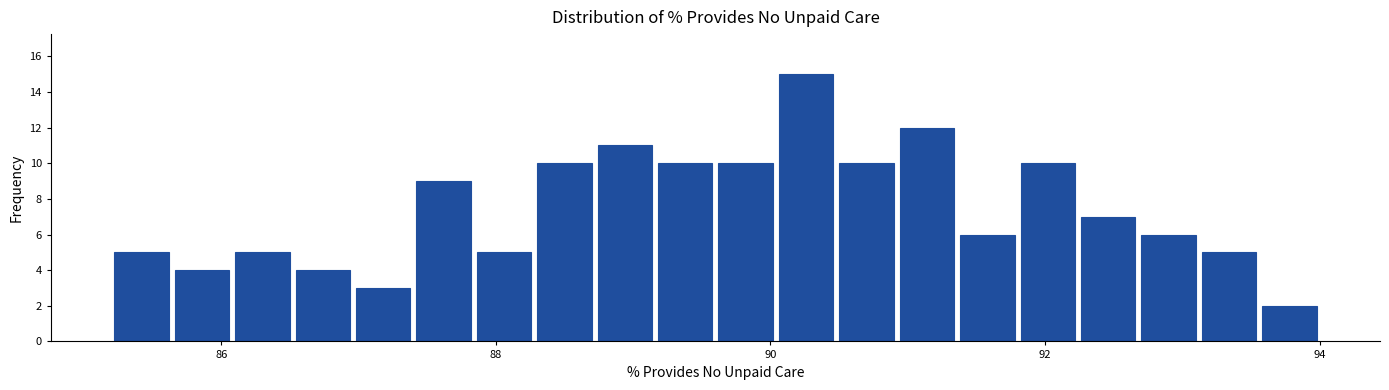

Around what value on the x-axis is the tallest bar? Give the approximate position of its centre, as read against the axis.

90.2